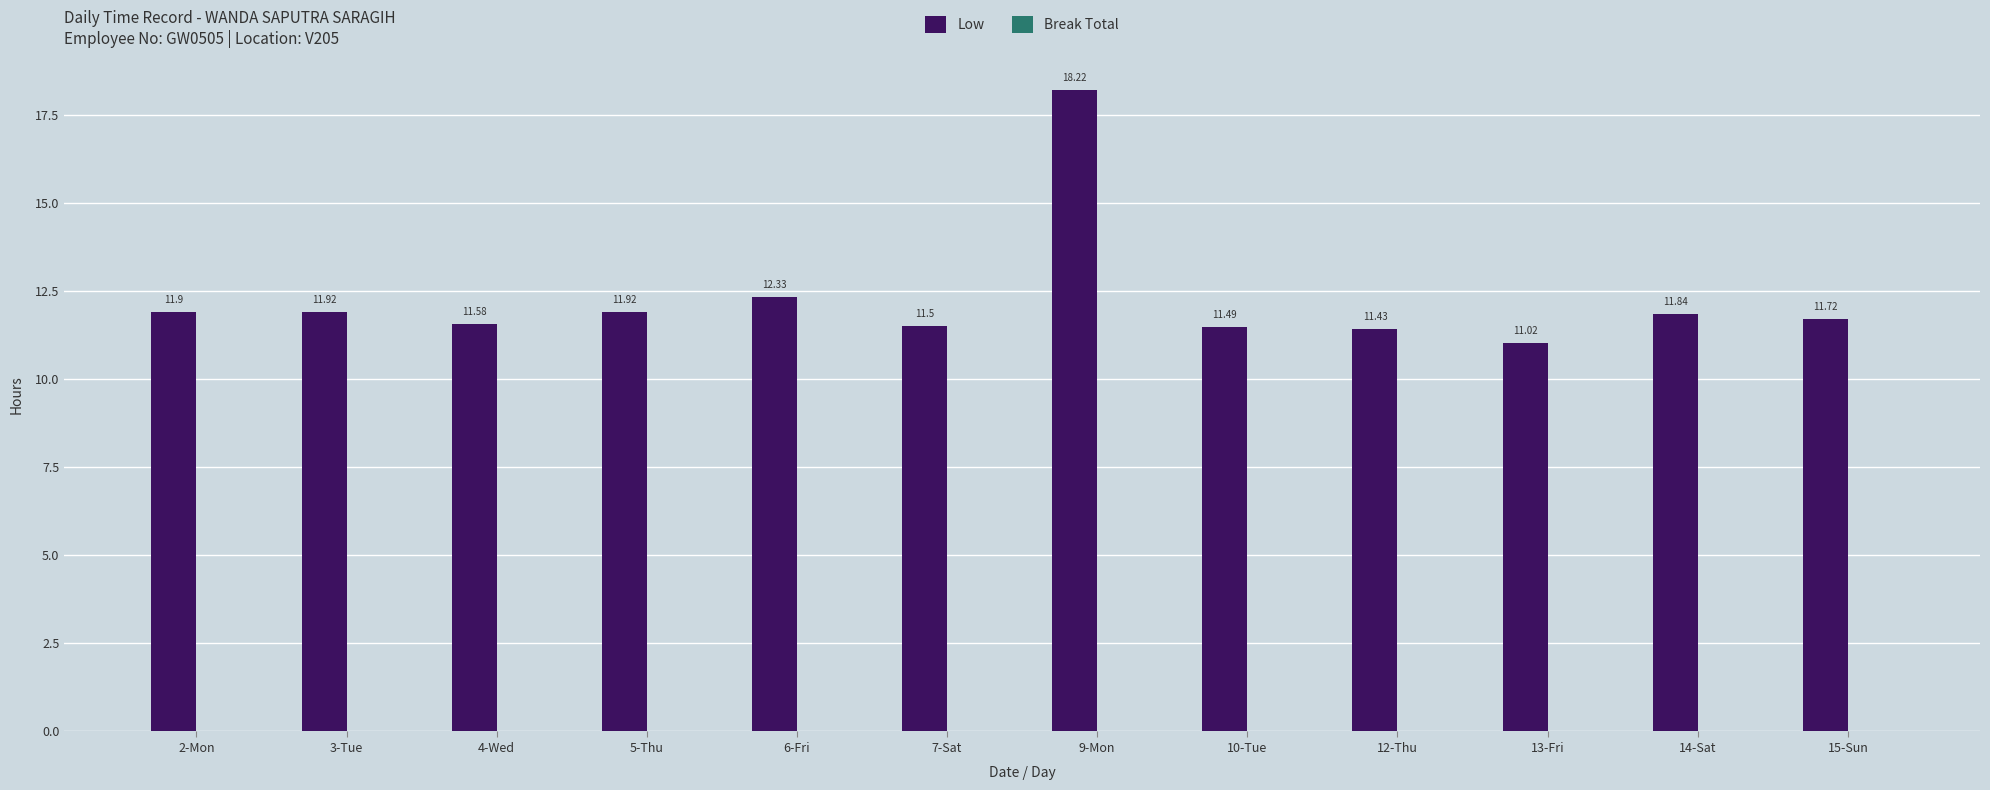

Approximately how many times larger is the value at 14-Sat compared to 10-Tue?

1.0